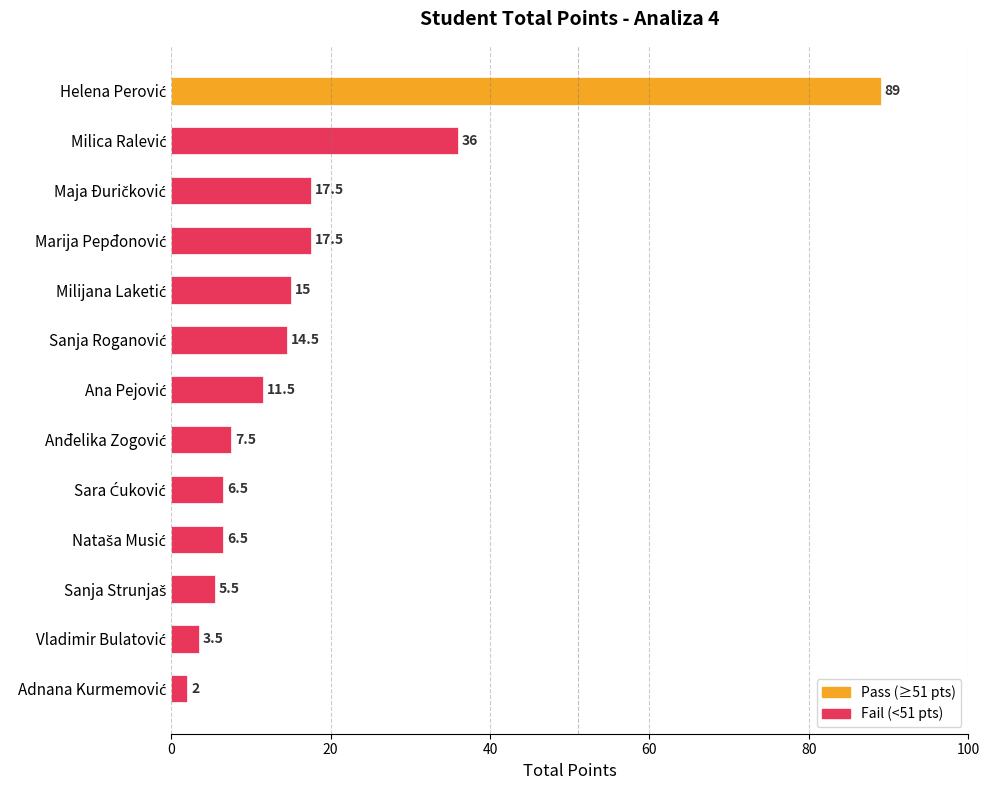

What is the sum of all values?

232.5